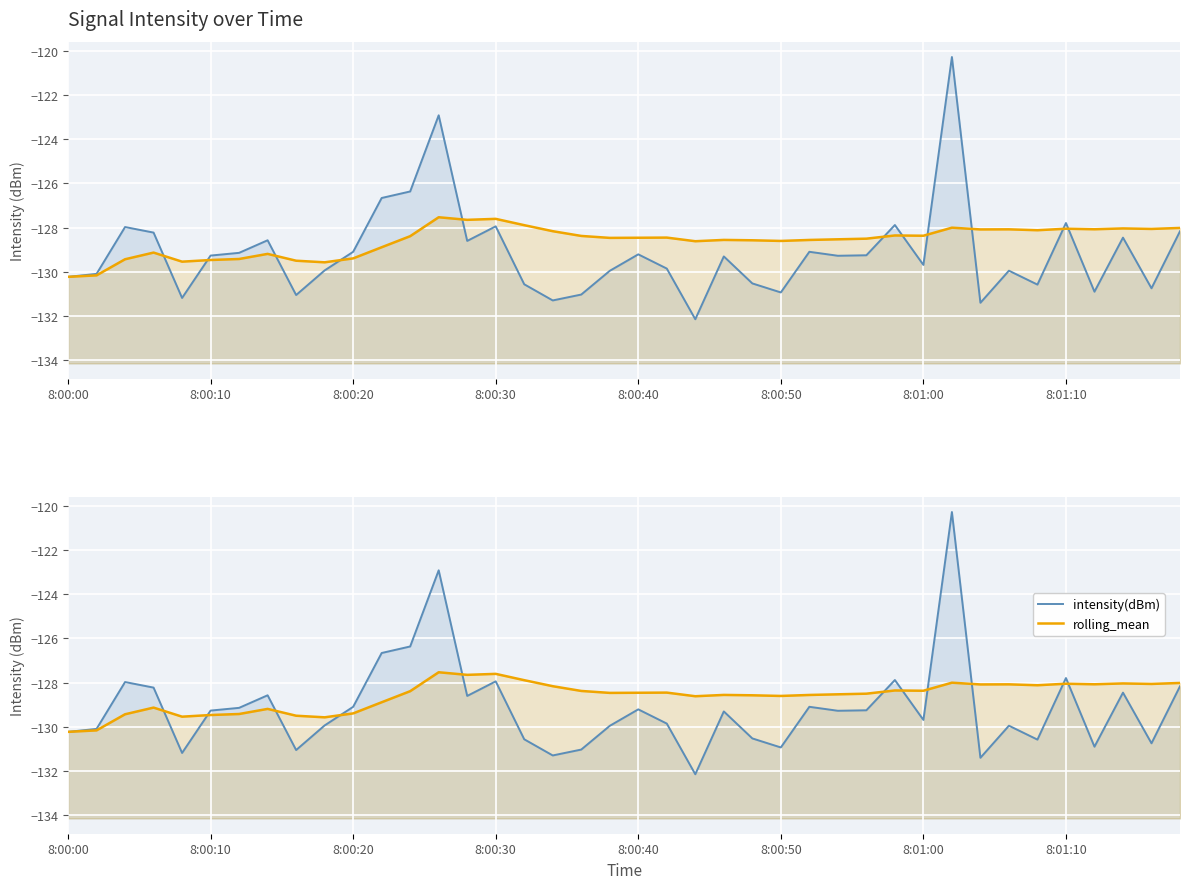

Which series has the widest spread of values?

intensity(dBm)